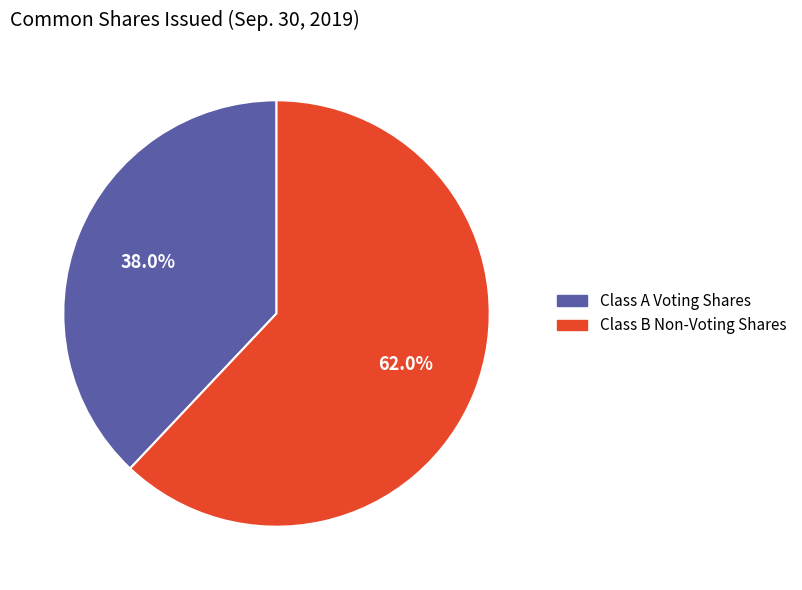

Count the number of slices in the pie.

2